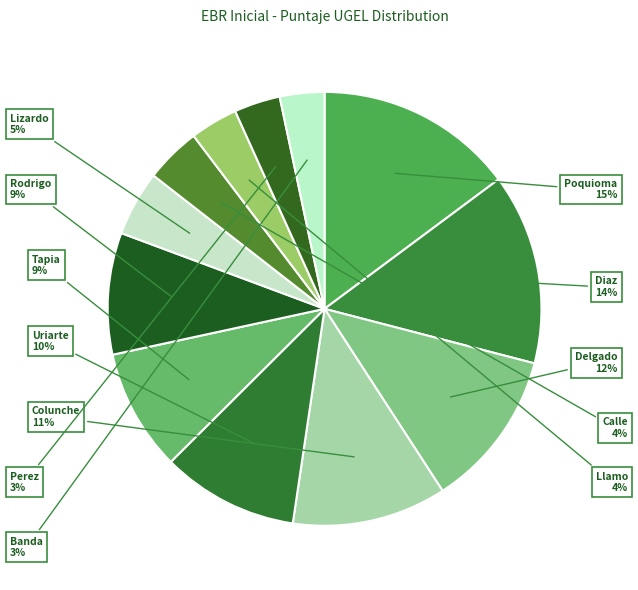

Rank the categories by value from highest to lowest.

POQUIOMA-COLLAZOS, DIAZ-QUINTOS, DELGADO-SANCHEZ, COLUNCHE-CAMPOS, URIARTE-QUIROZ, TAPIA-DELGADO, RODRIGO-CORONEL, LIZARDO-RAMIREZ, CALLE-BRAVO, LLAMO-DAVILA, PEREZ-RODRIGUEZ, BANDA-PASTOR